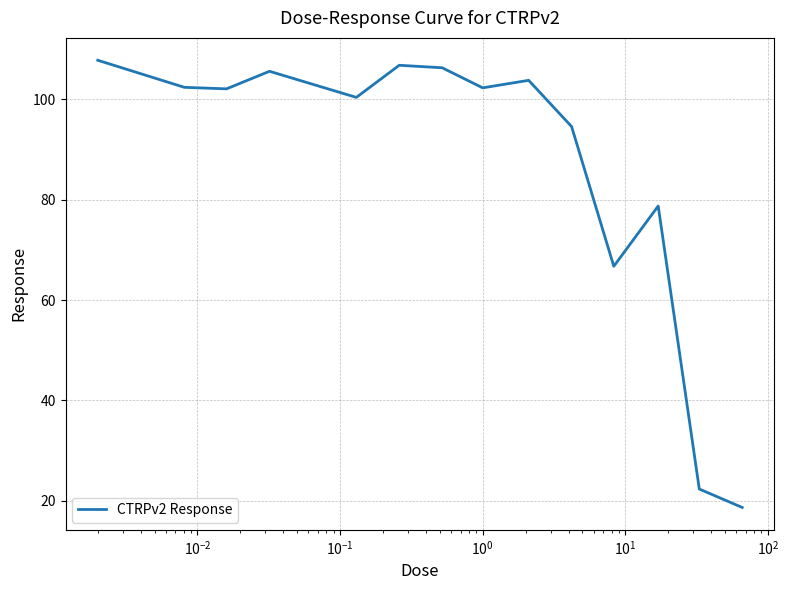

What is the maximum value shown in the chart?

107.8